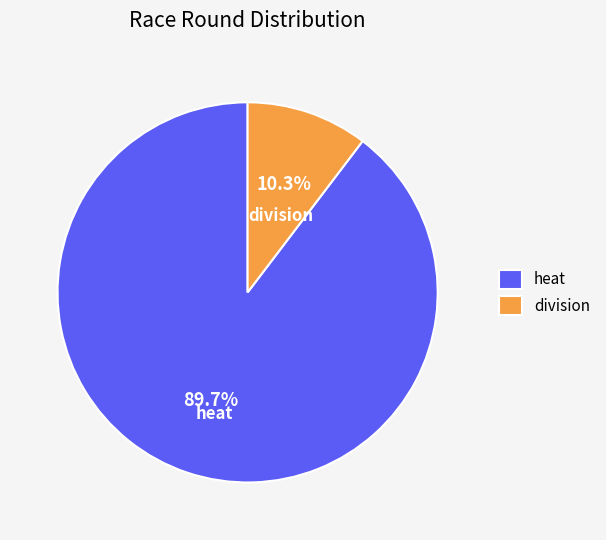

Rank the categories by value from lowest to highest.

division, heat